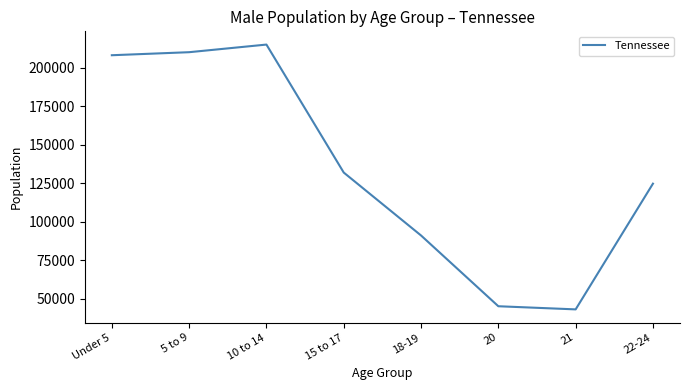

Which category has the highest value across all series?

10 to 14